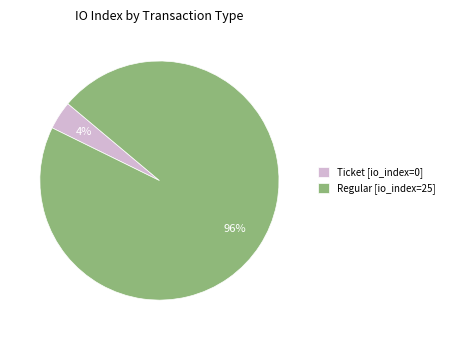

Which has a higher value, Ticket [io_index=0] or Regular [io_index=25]?

Regular [io_index=25]